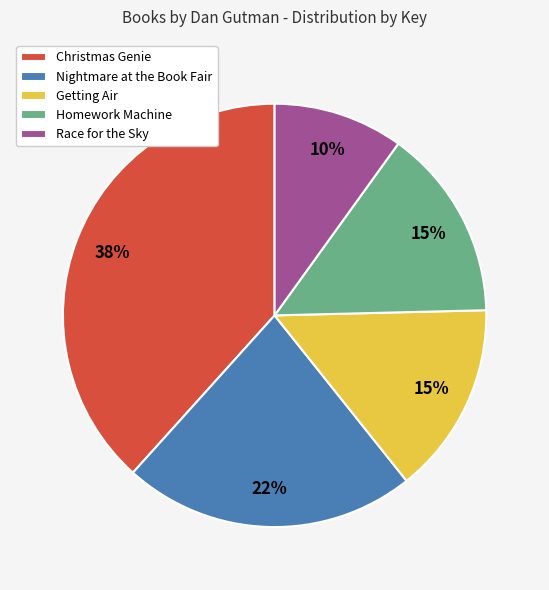

Approximately how many times larger is the value at Race for the Sky compared to Homework Machine?

0.7